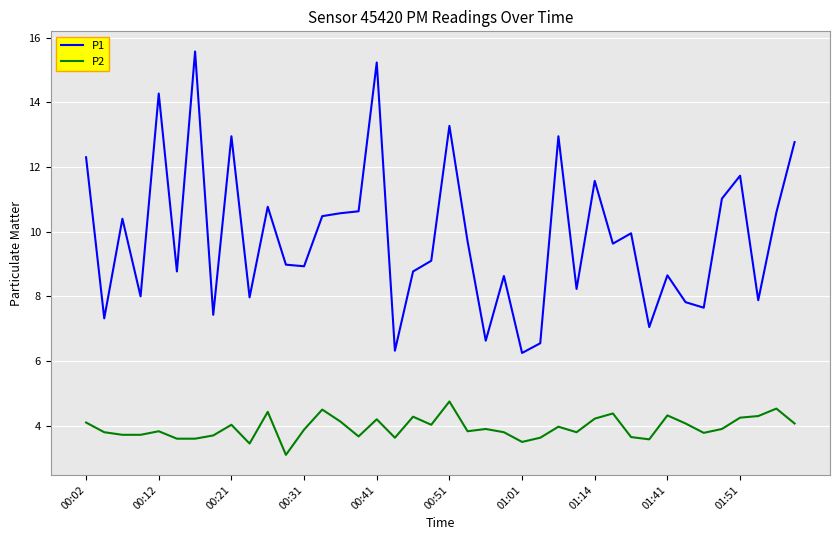

What is the greatest value displayed?

15.6